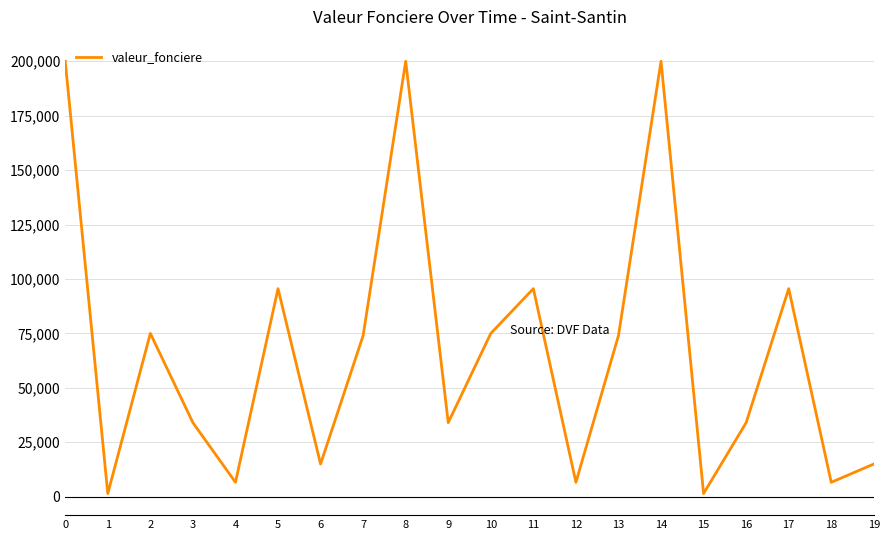

What is the sum of the values at 2 and 1?

76450.1